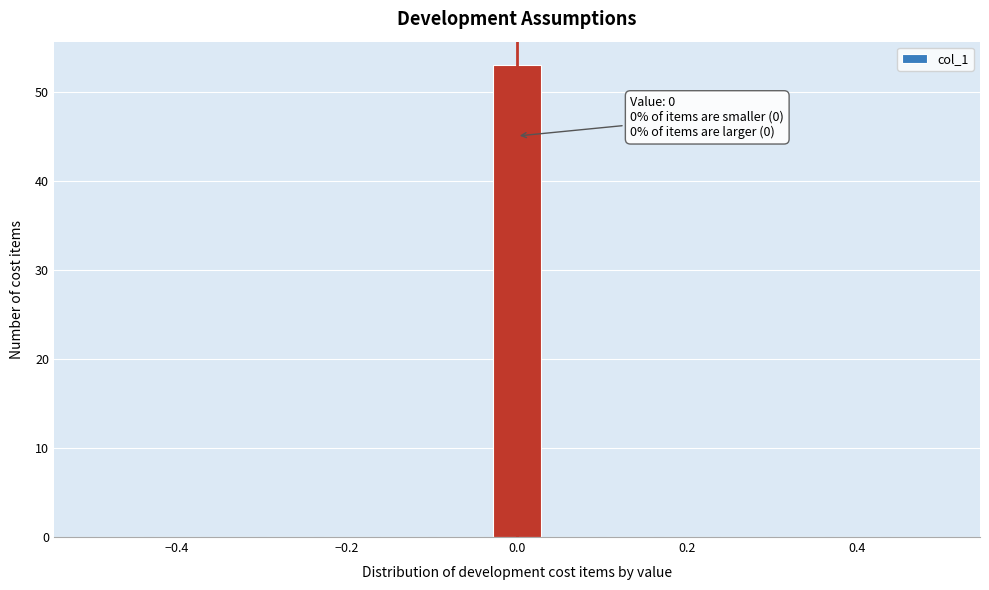

Read against the x-axis, roughly where is the centre of the tallest bar?

0.00